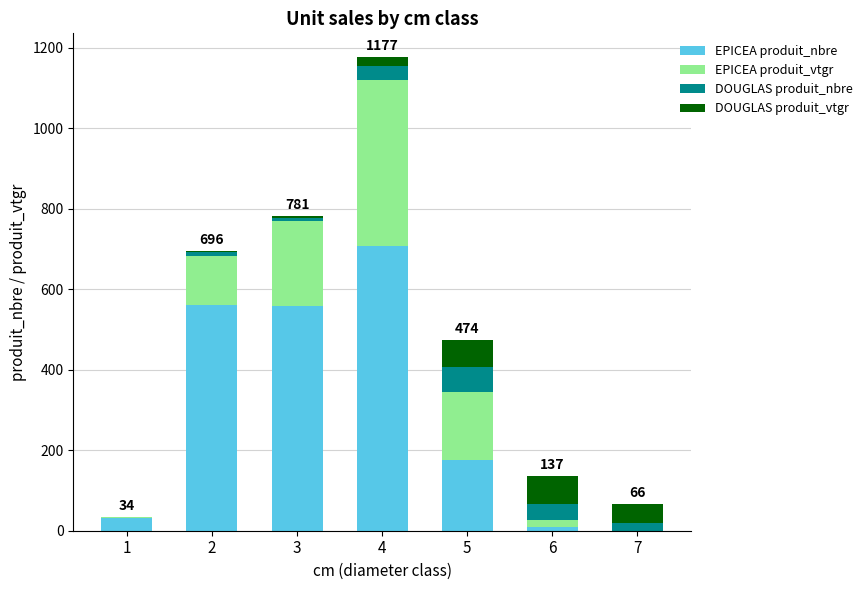

Count the number of data series in this chart.

4